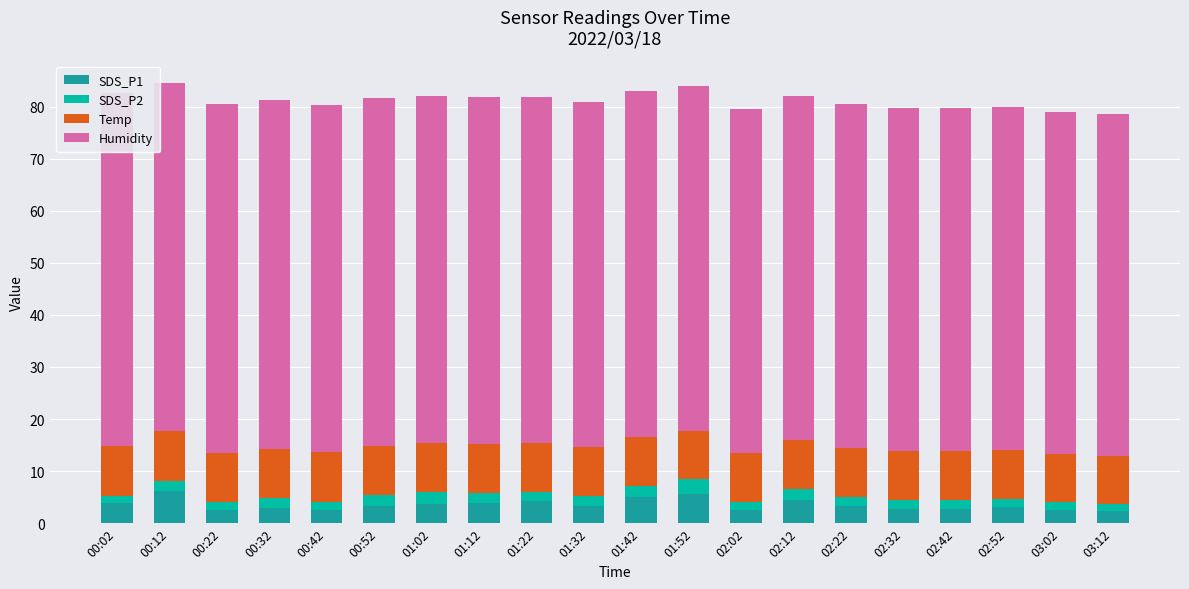

Rank the series at 00:52 from highest to lowest value.

Humidity, Temp, SDS_P1, SDS_P2